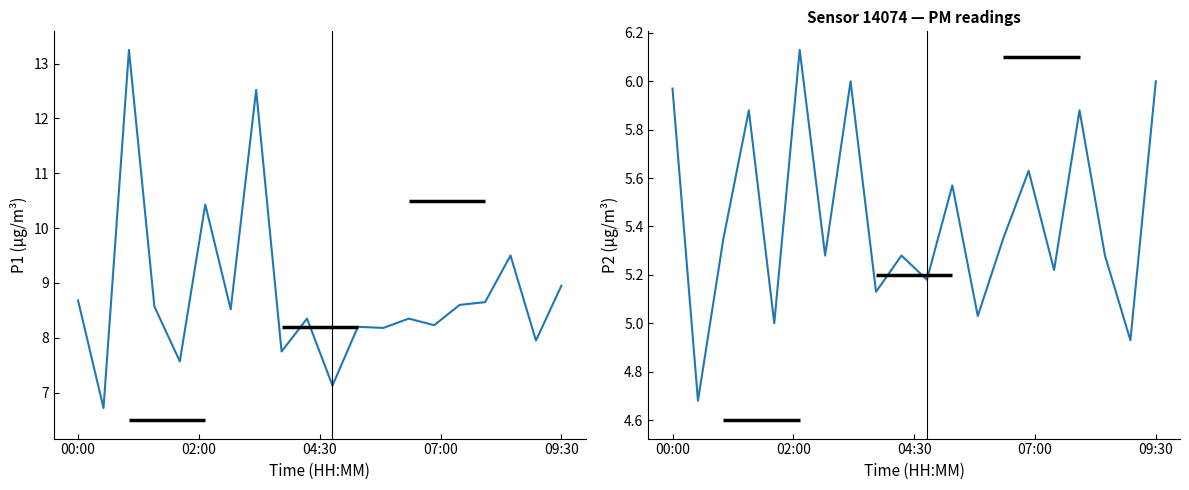

What is the smallest value displayed?

4.7